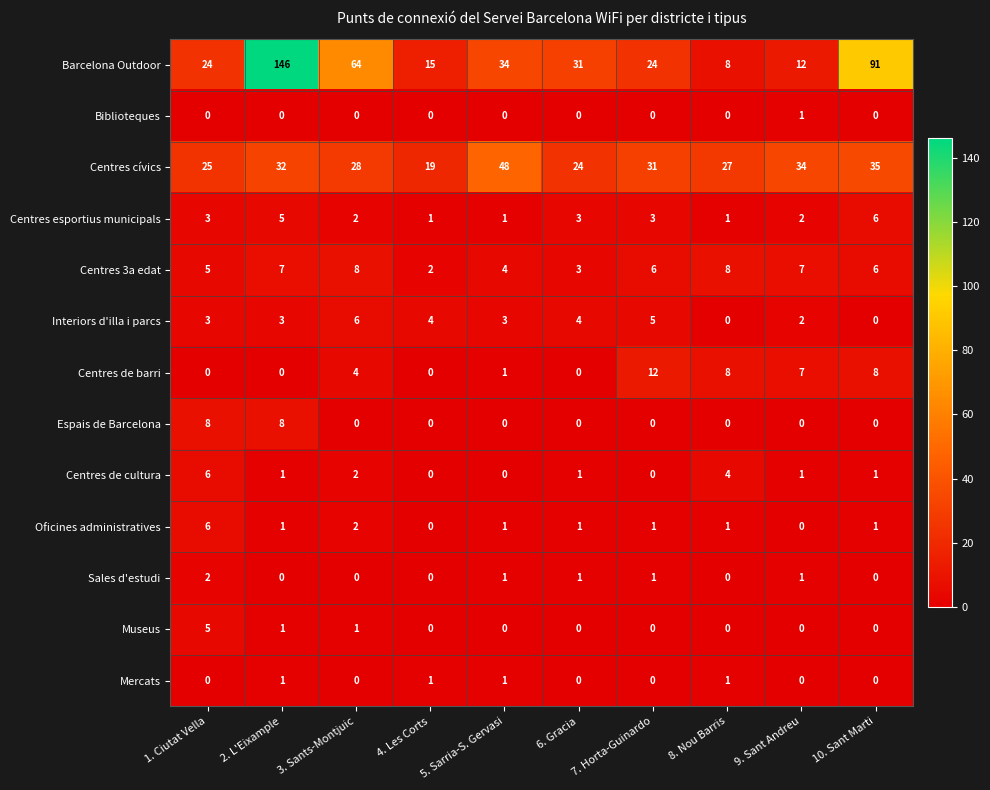

Which series changed the most between 3. Sants-Montjuic and 6. Gracia?

Barcelona Outdoor